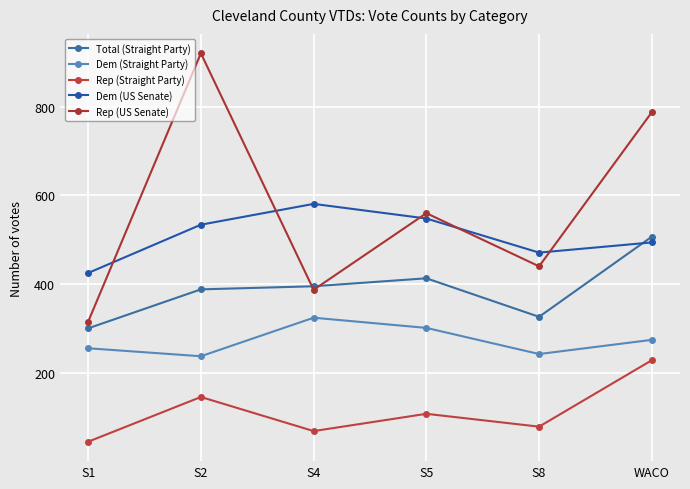

What is the difference between the second highest and second lowest values in the Dem (US Senate) series?

77